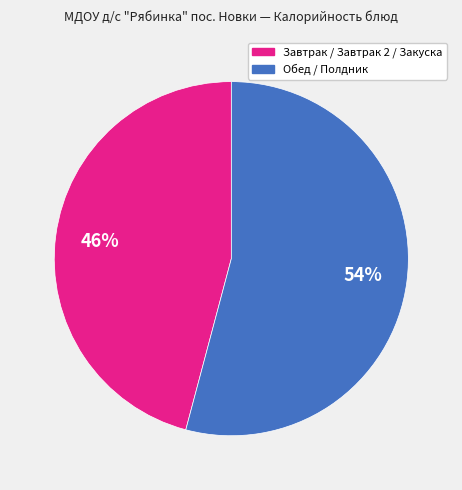

How many slices are in this pie chart?

2